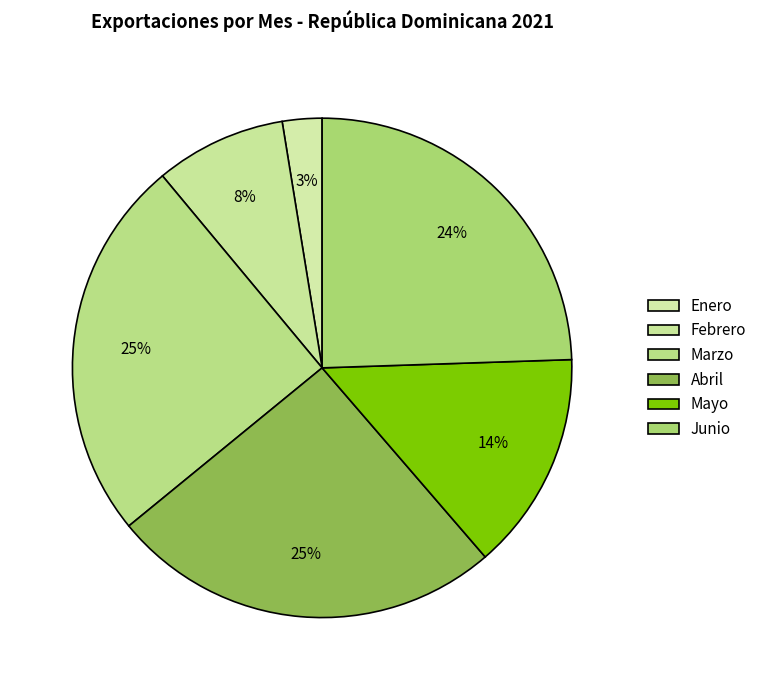

How many segments does this pie chart have?

6